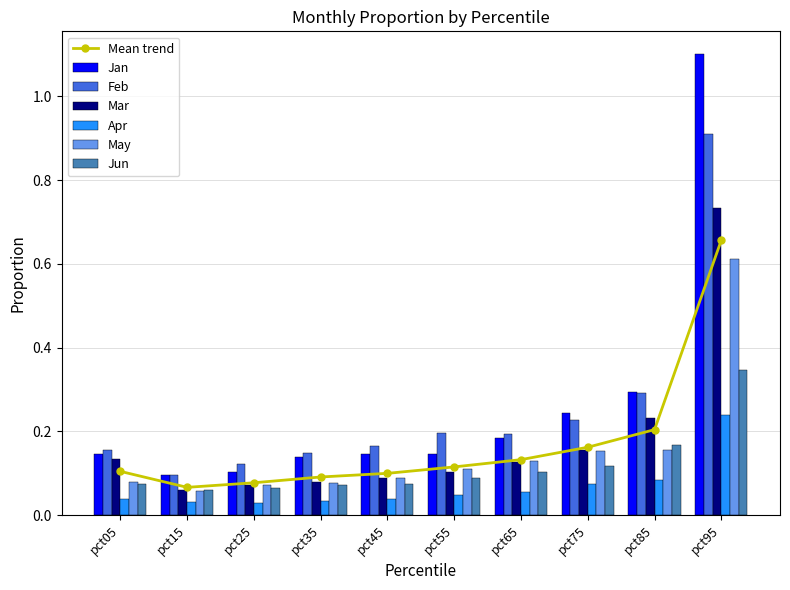

Reading right to left, extract all data points from this chart.

Jan: 1.1	0.3	0.2	0.2	0.1	0.1	0.1	0.1	0.1	0.1
Feb: 0.9	0.3	0.2	0.2	0.2	0.2	0.1	0.1	0.1	0.2
Mar: 0.7	0.2	0.2	0.1	0.1	0.1	0.1	0.1	0.1	0.1
Apr: 0.2	0.1	0.1	0.1	0.0	0.0	0.0	0.0	0.0	0.0
May: 0.6	0.2	0.2	0.1	0.1	0.1	0.1	0.1	0.1	0.1
Jun: 0.3	0.2	0.1	0.1	0.1	0.1	0.1	0.1	0.1	0.1